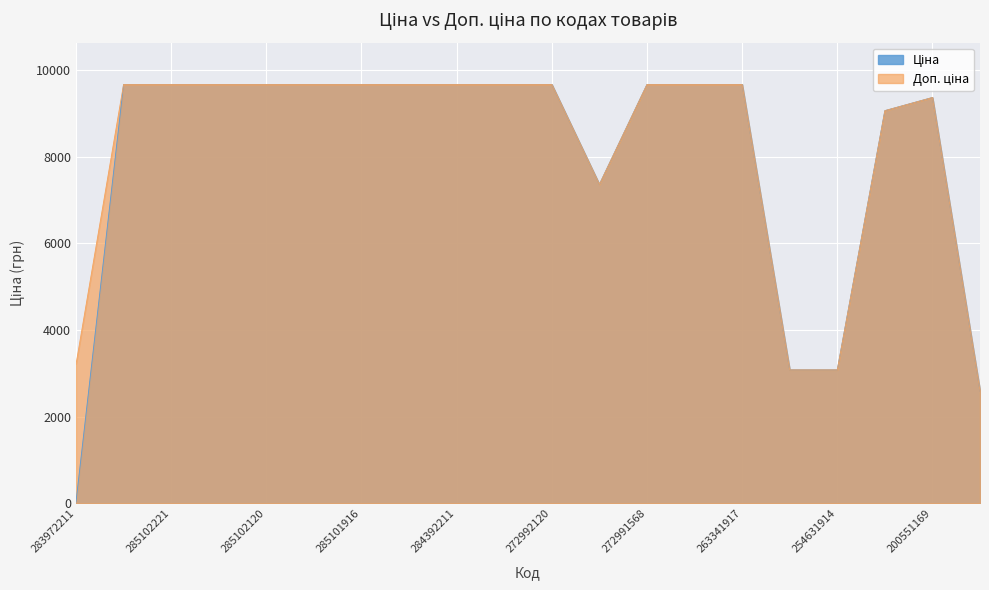

Which series has the widest spread of values?

Ціна